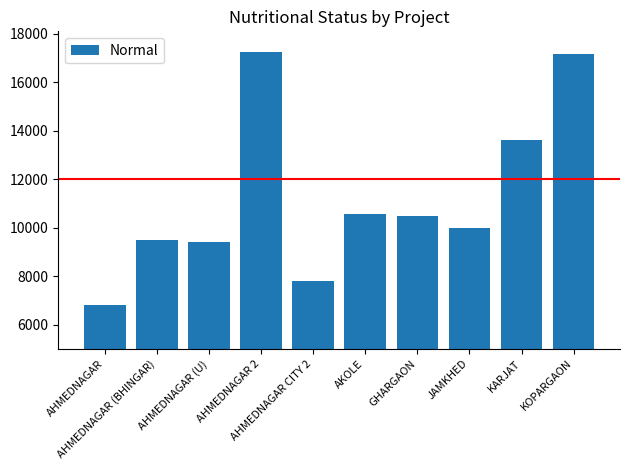

What is the smallest value displayed?

6802